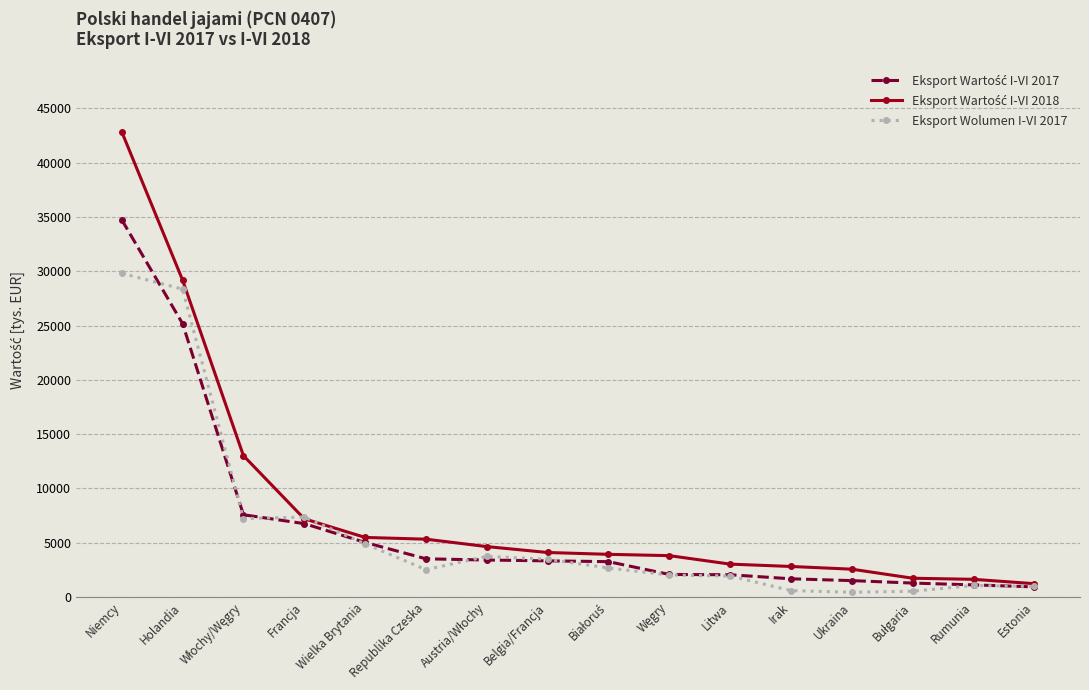

What is the value of the Eksport Wolumen I-VI 2017 point at the 1st from the left?

29811.5